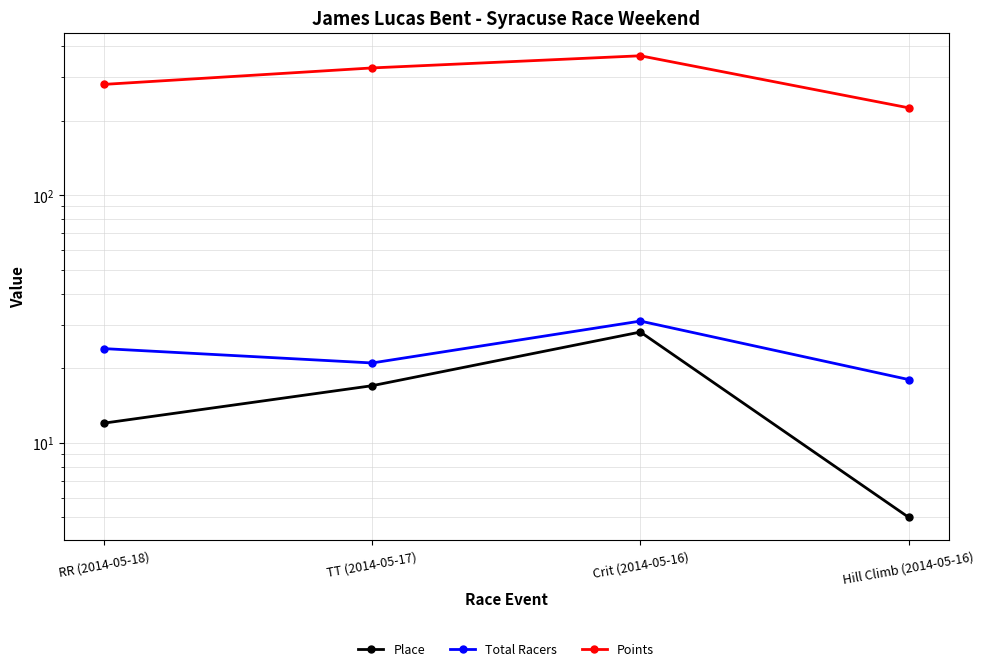

What is the difference between the maximum and minimum values in the Total Racers series?

13.0